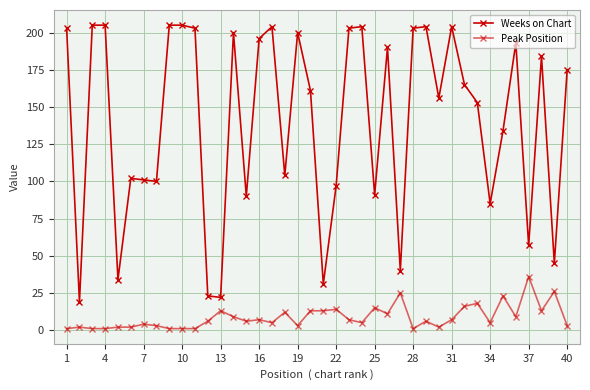

List the series in order of their overall mean, lowest first.

Peak Position, Weeks on Chart